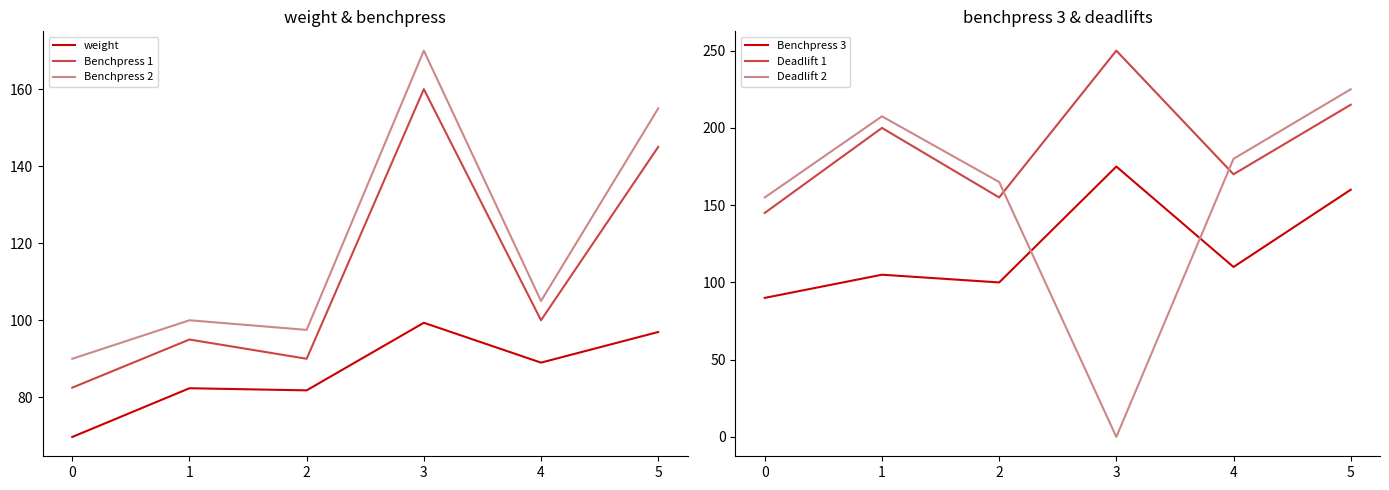

In Benchpress 2, how many points are higher than both neighbors (excluding endpoints)?

2